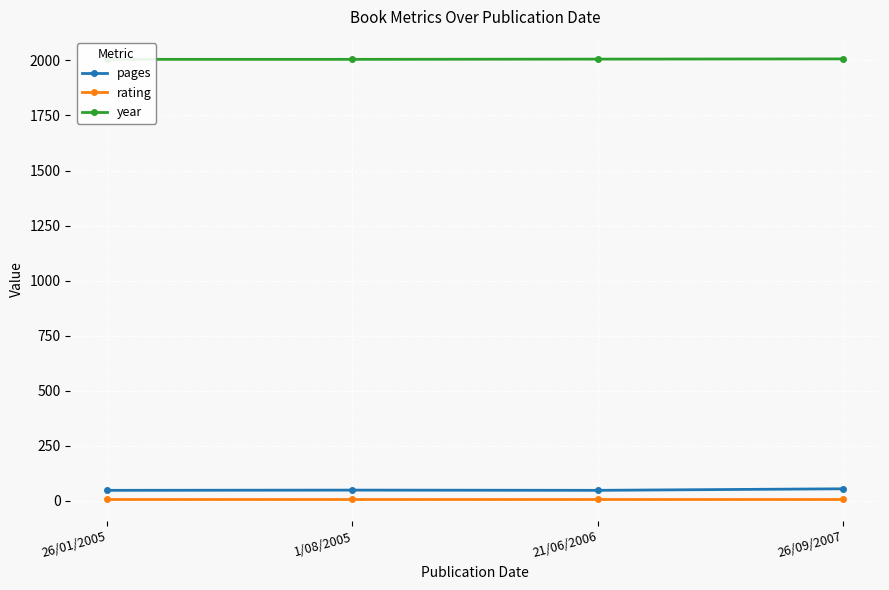

Which category has the lowest value across all series?

26/01/2005